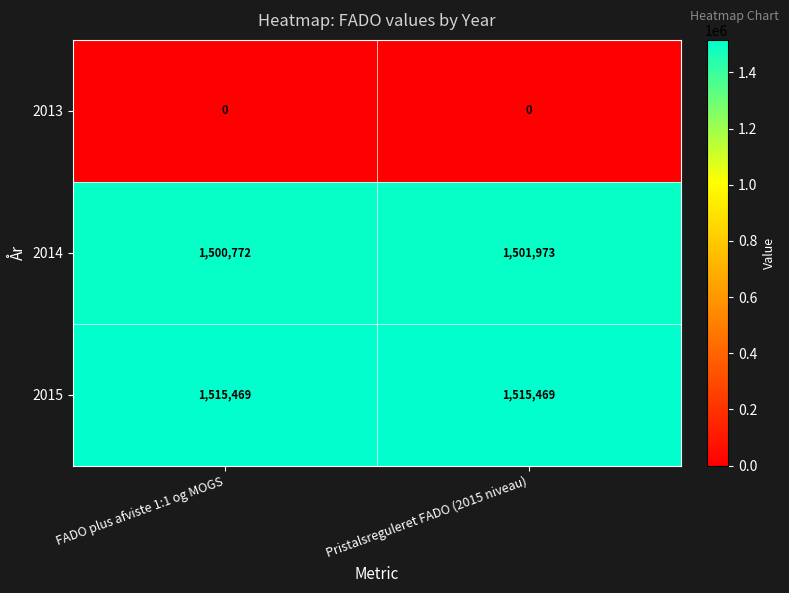

True or false: 2014 has a value of 928996 at Pristalsreguleret FADO (2015 niveau).

False